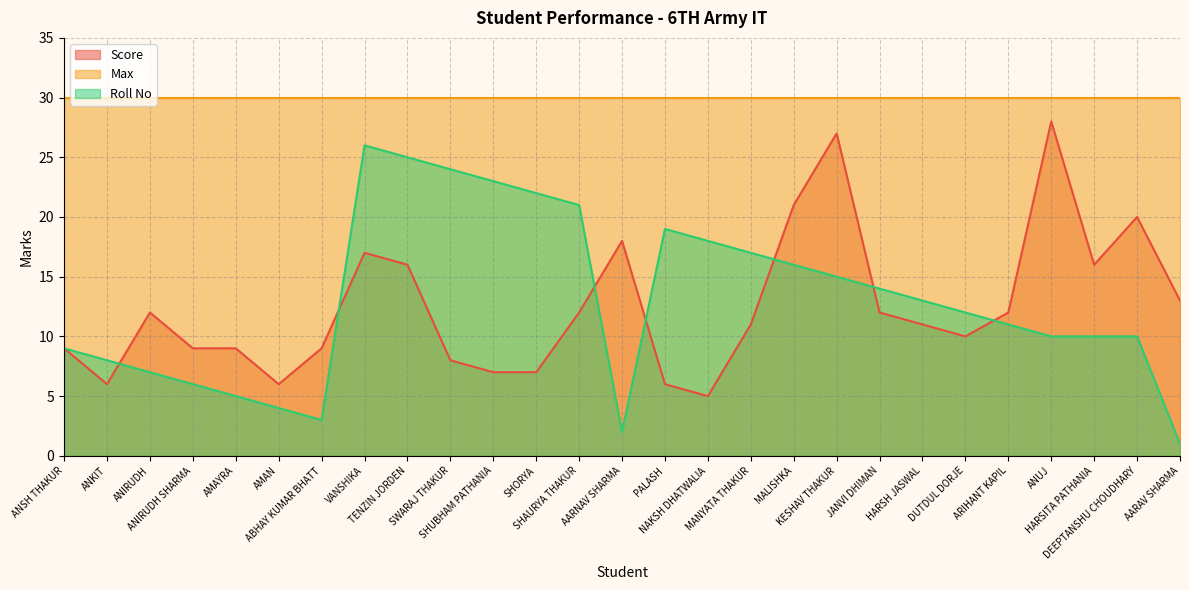

What is the maximum value shown in the chart?

30